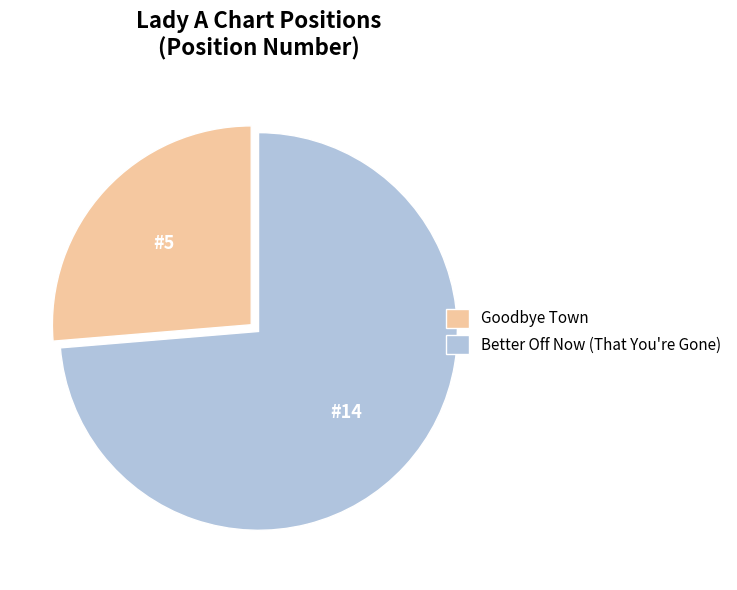

The Better Off Now (That You're Gone) slice represents 67% of the pie. True or false?

False